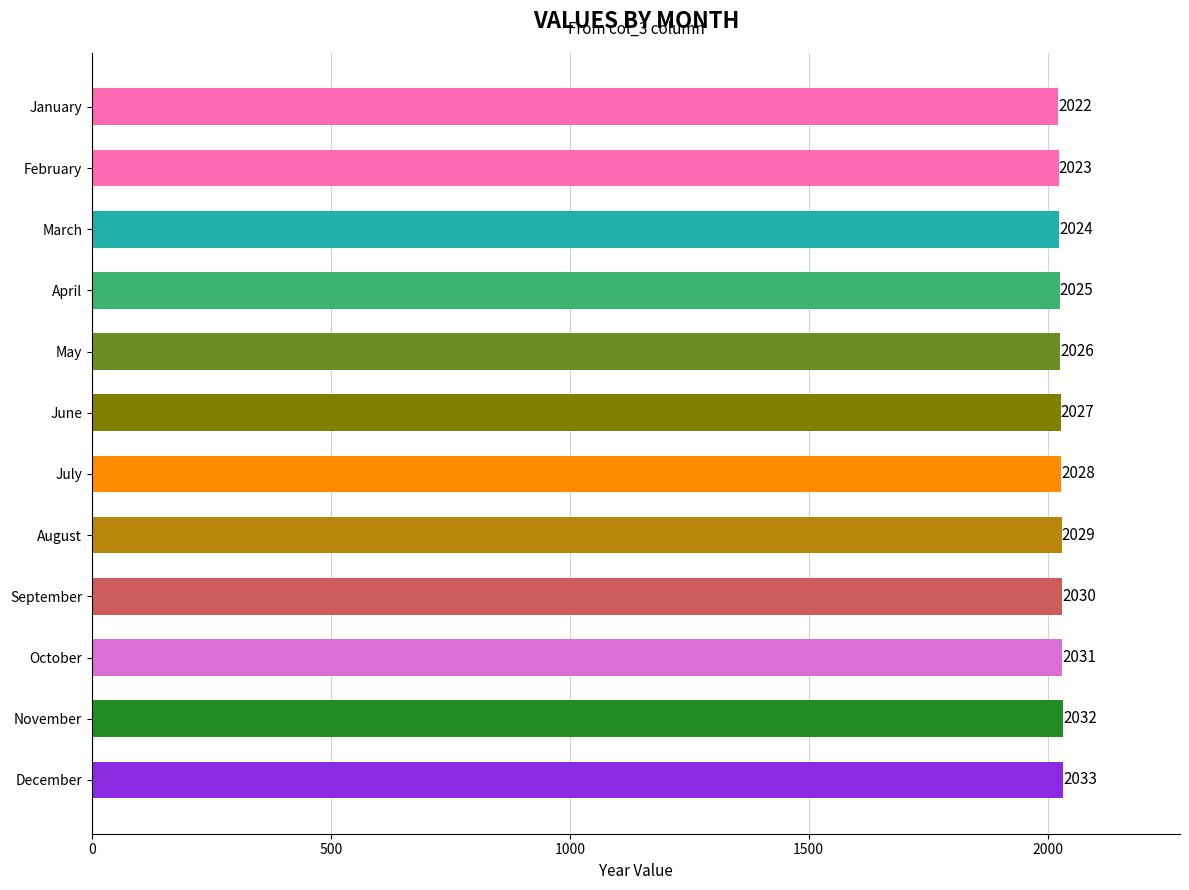

At which category does the chart reach its minimum across all series?

January